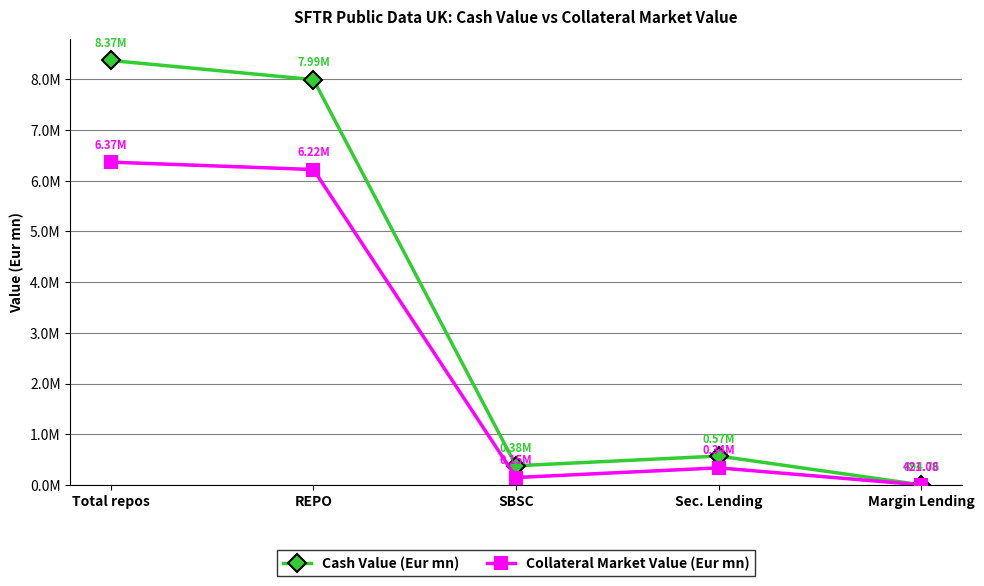

Does the chart have visible grid lines?

Yes